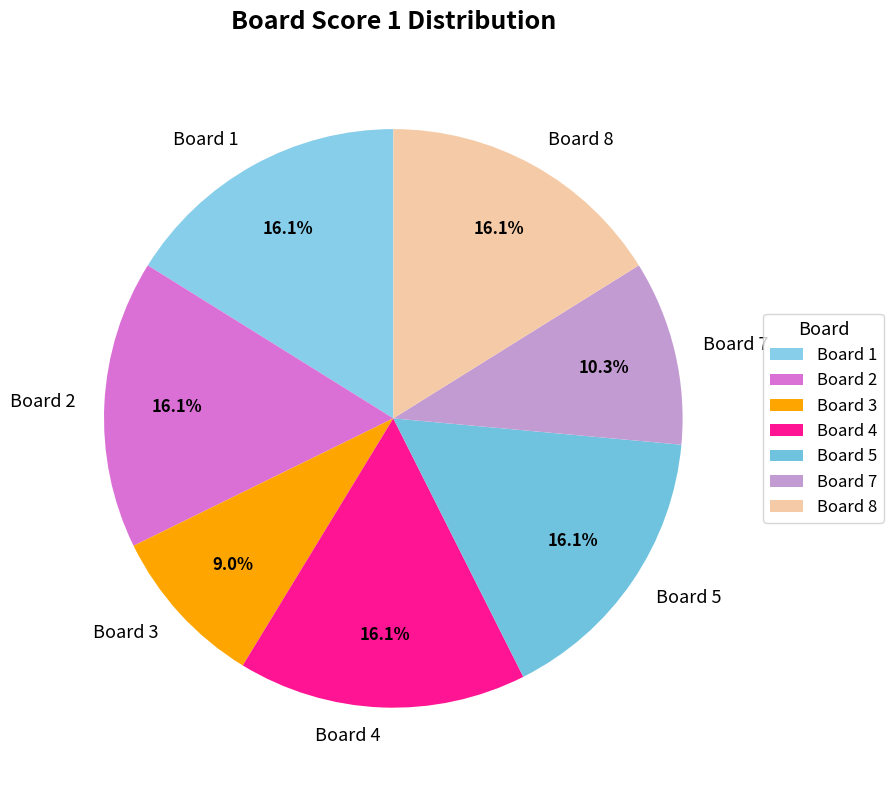

Is there a majority slice in this chart?

No